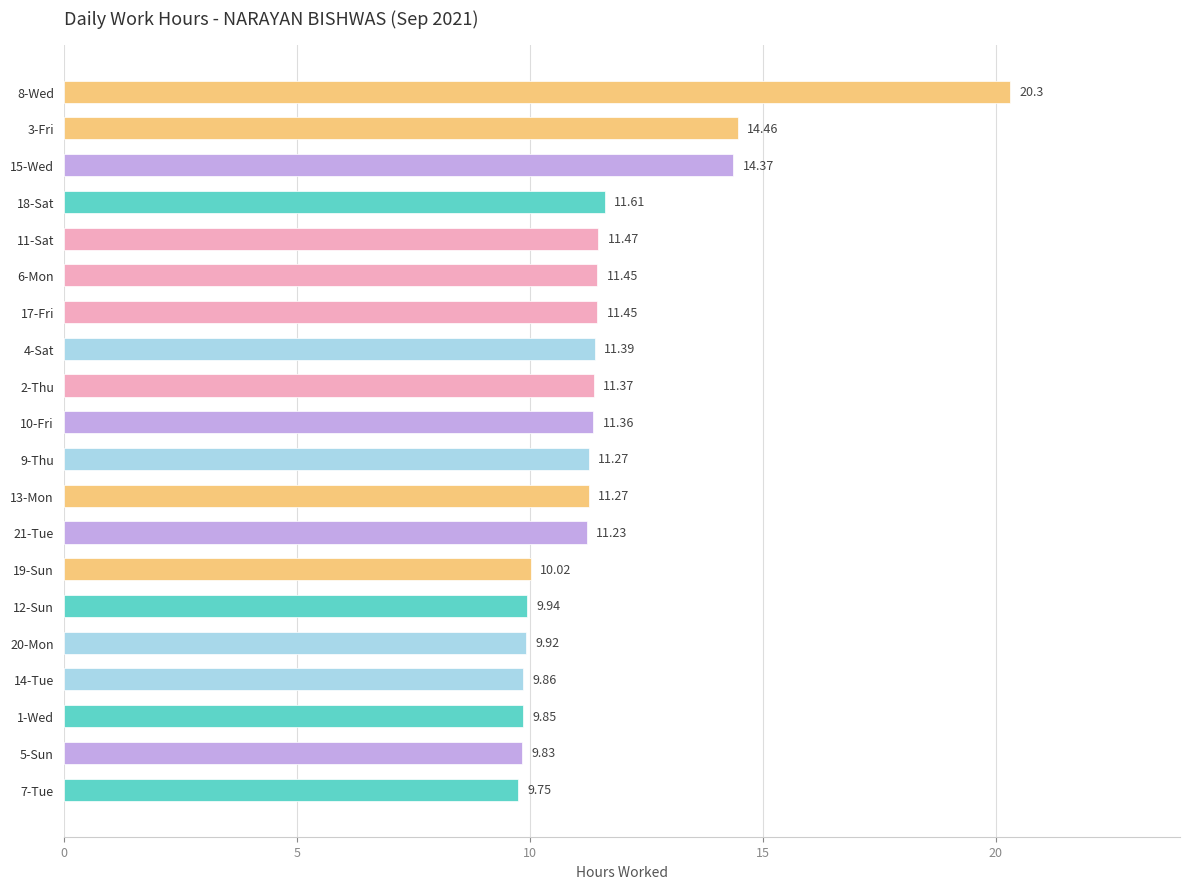

What is the change in value from 18-Sat to 20-Mon?

-1.7